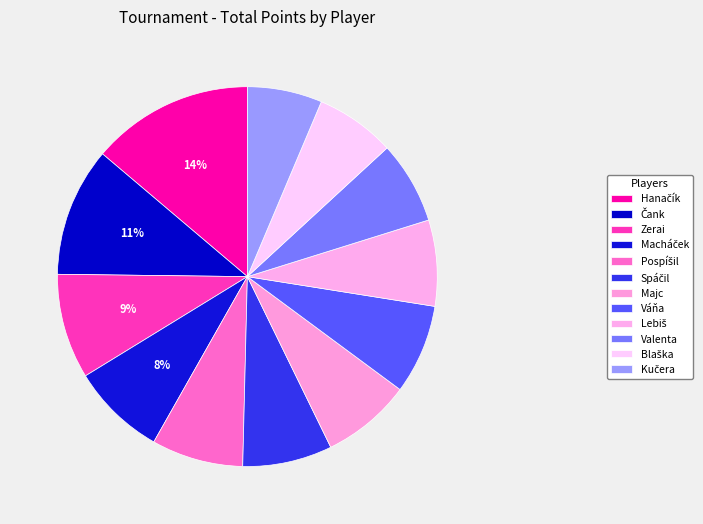

What portion of the pie excludes Váňa?

92.4%